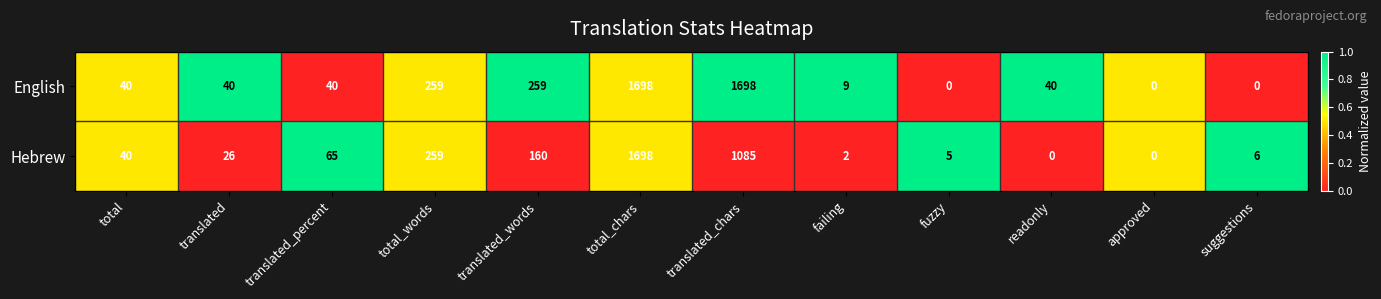

What is the greatest value displayed?

1698